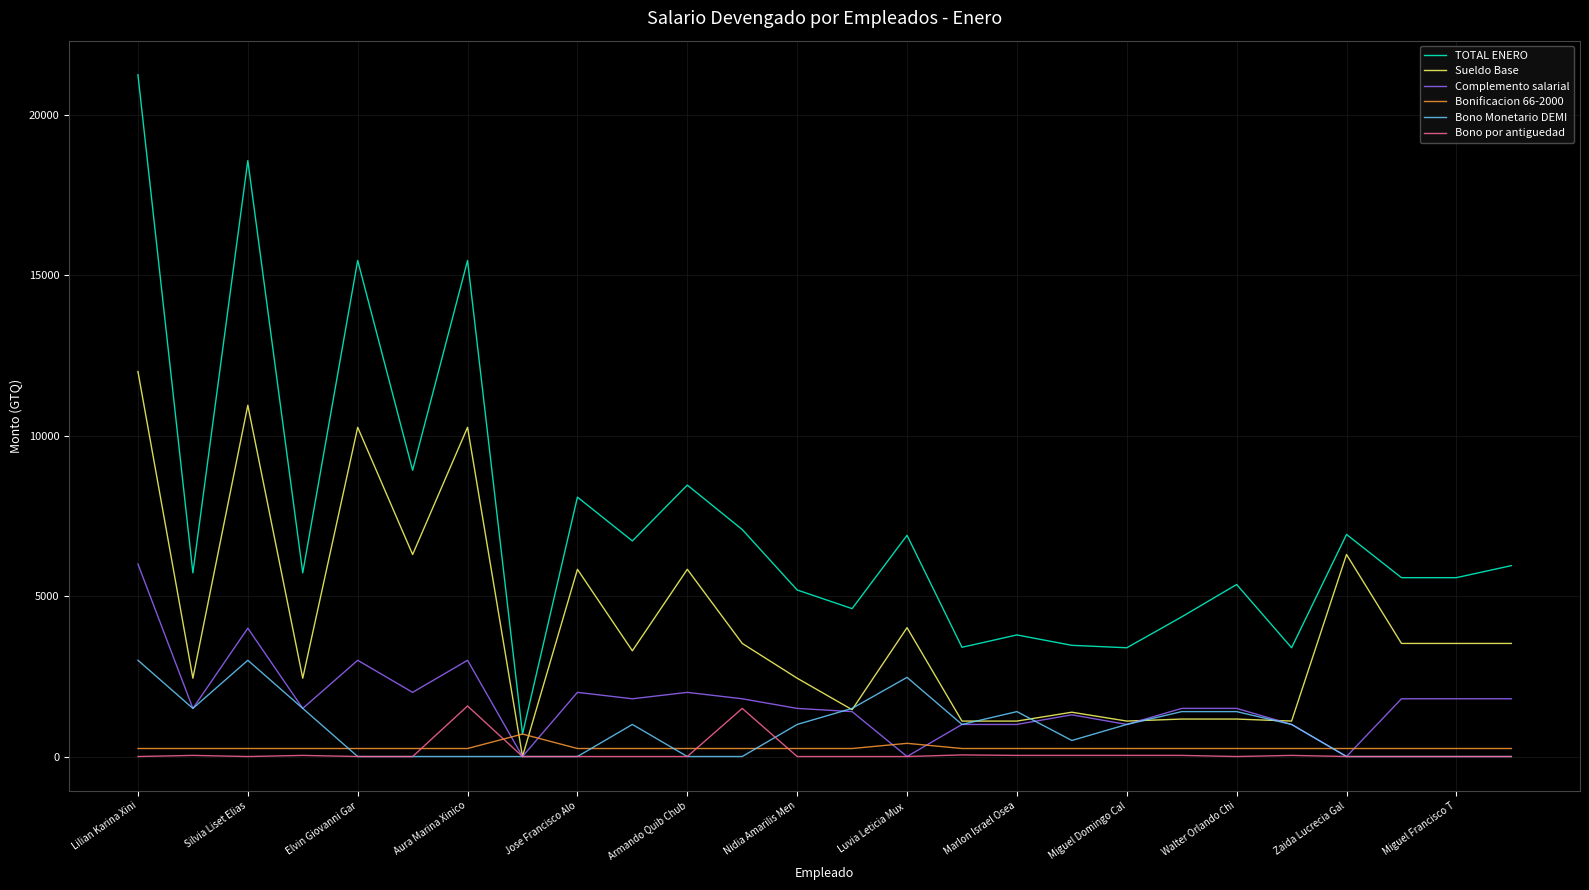

What is the maximum value shown in the chart?

21250.0